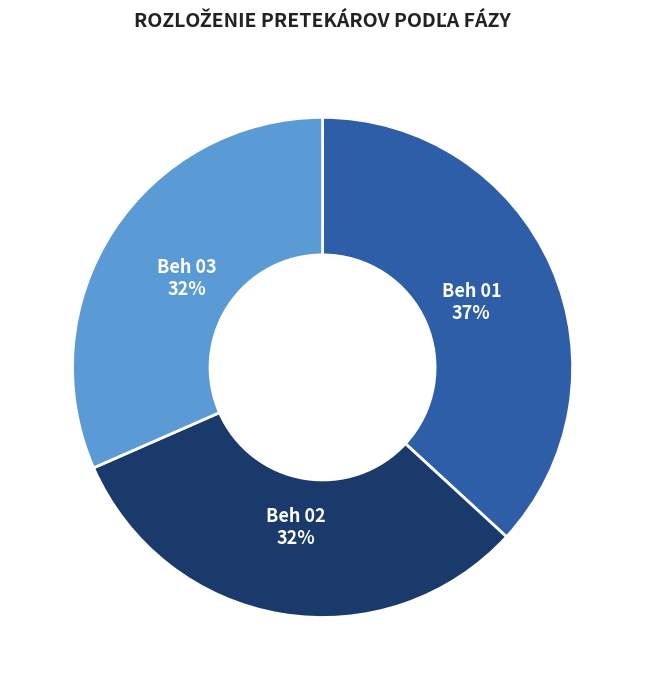

Which has a higher value, Beh 03 or Beh 01?

Beh 01